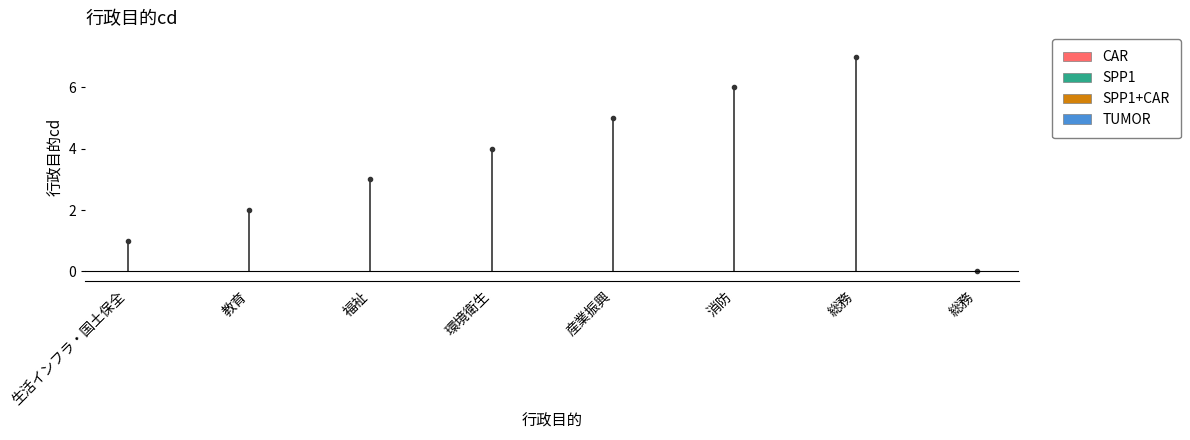

The value at 生活インフラ・国土保全 is 0. True or false?

False